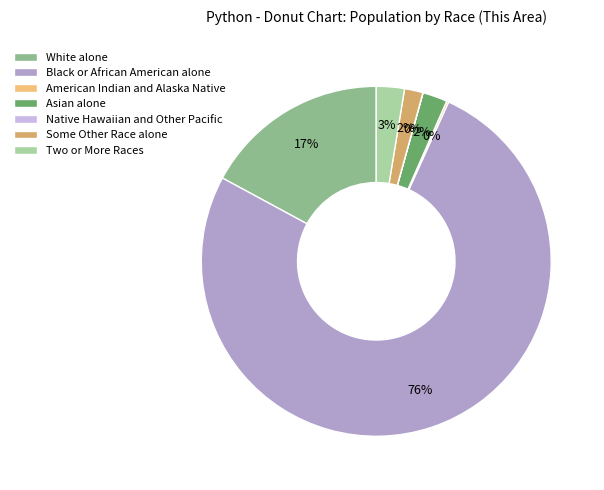

What percentage is the White alone slice, to the nearest percent?

17%